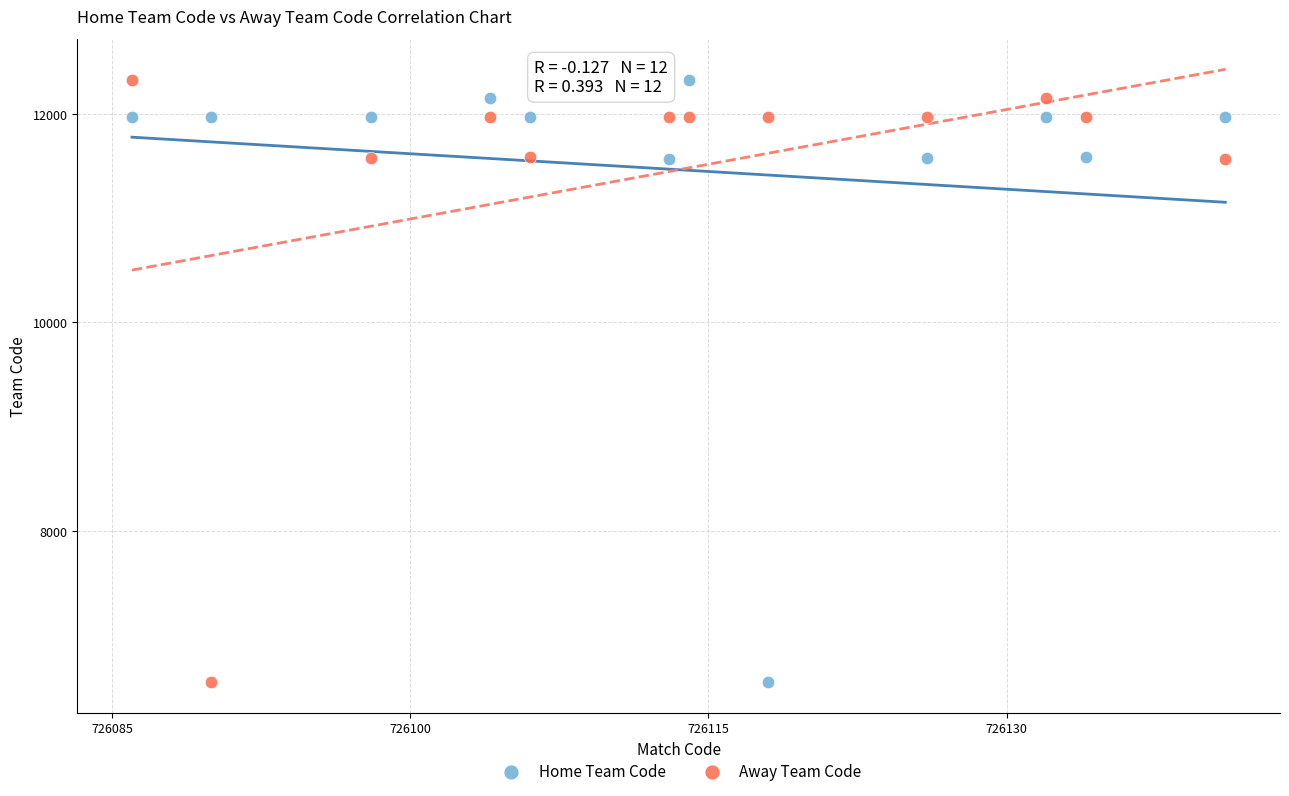

Across all data points, what is the range of X values (max minus min)?

55